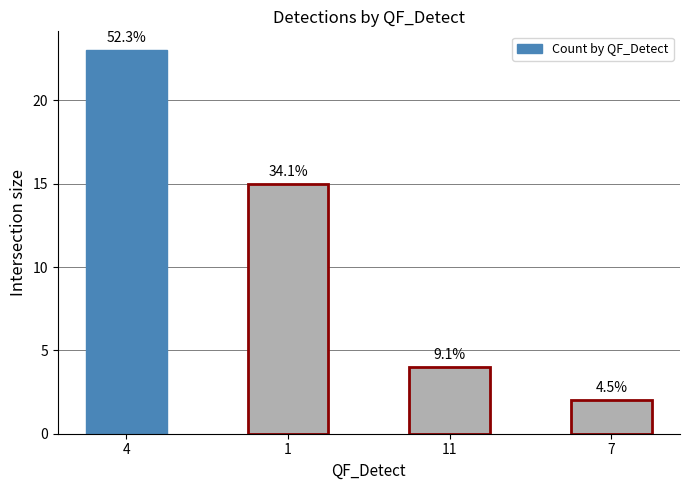

What is the smallest value displayed?

2